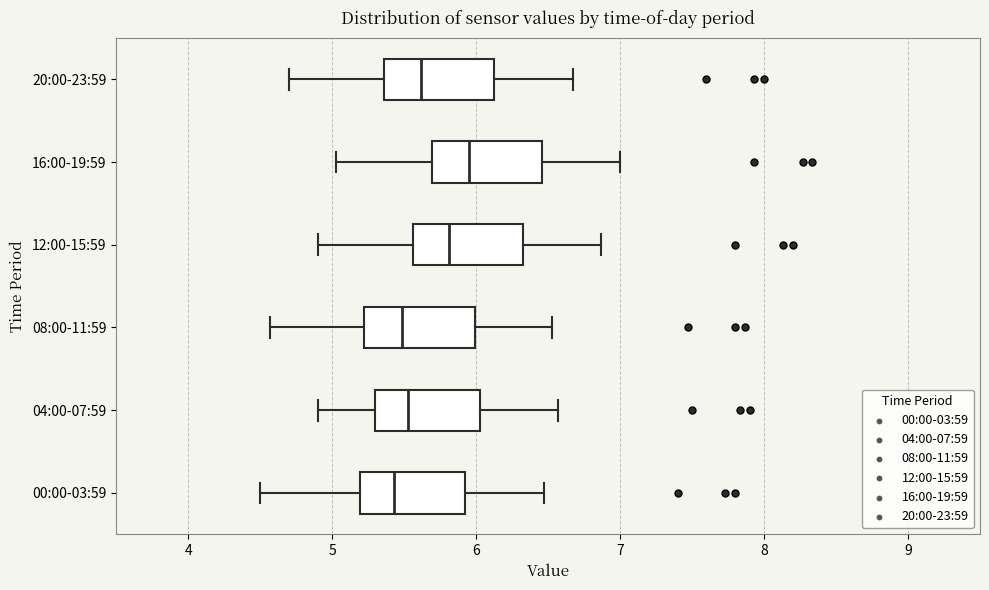

Where does the median line of the box for 16:00-19:59 sit on the x-axis? The values are not printed on the chart, so give them approximately, as read against the axis.

6.0